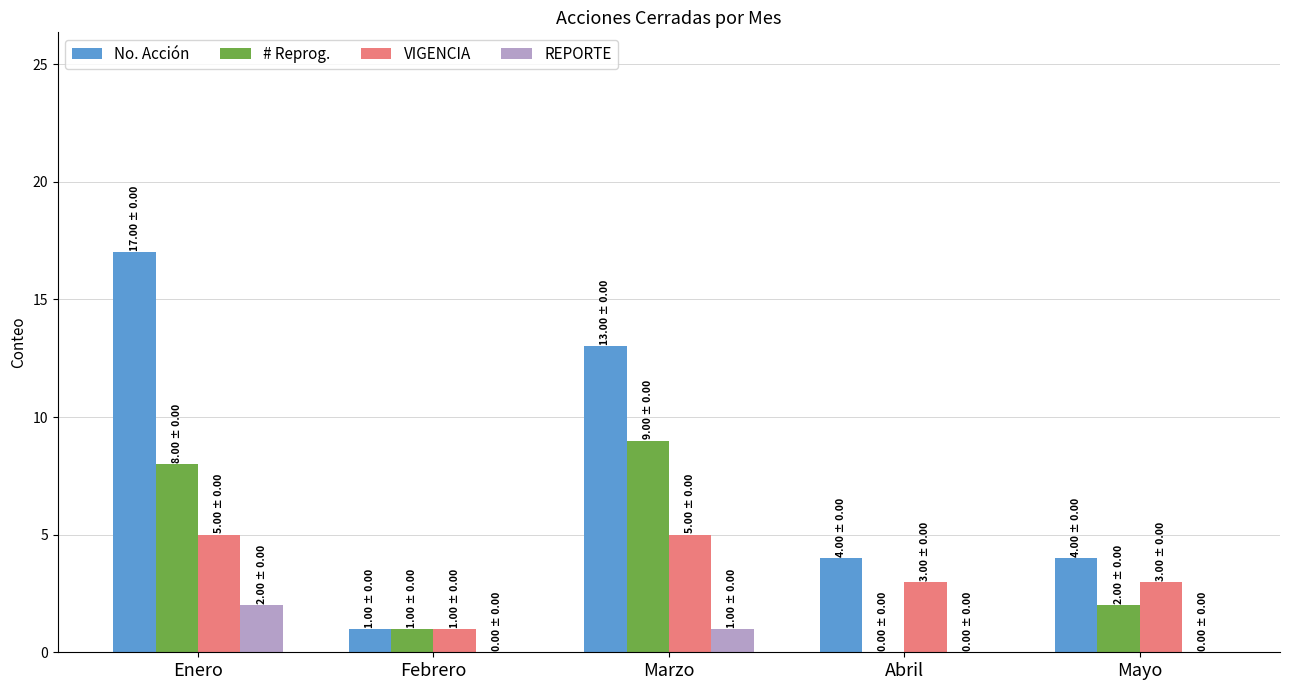

How many distinct data groups are displayed?

4